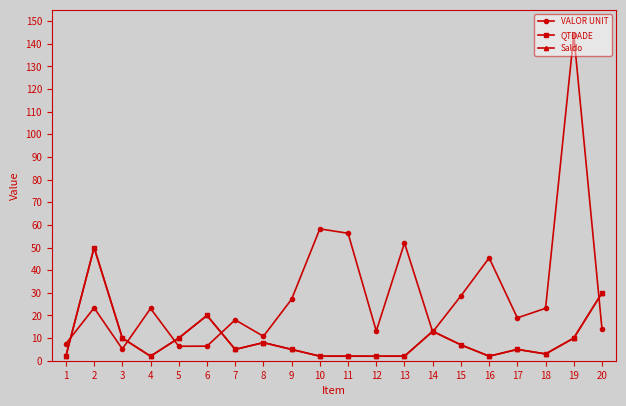

Is this an area chart (filled region under the line)?

No